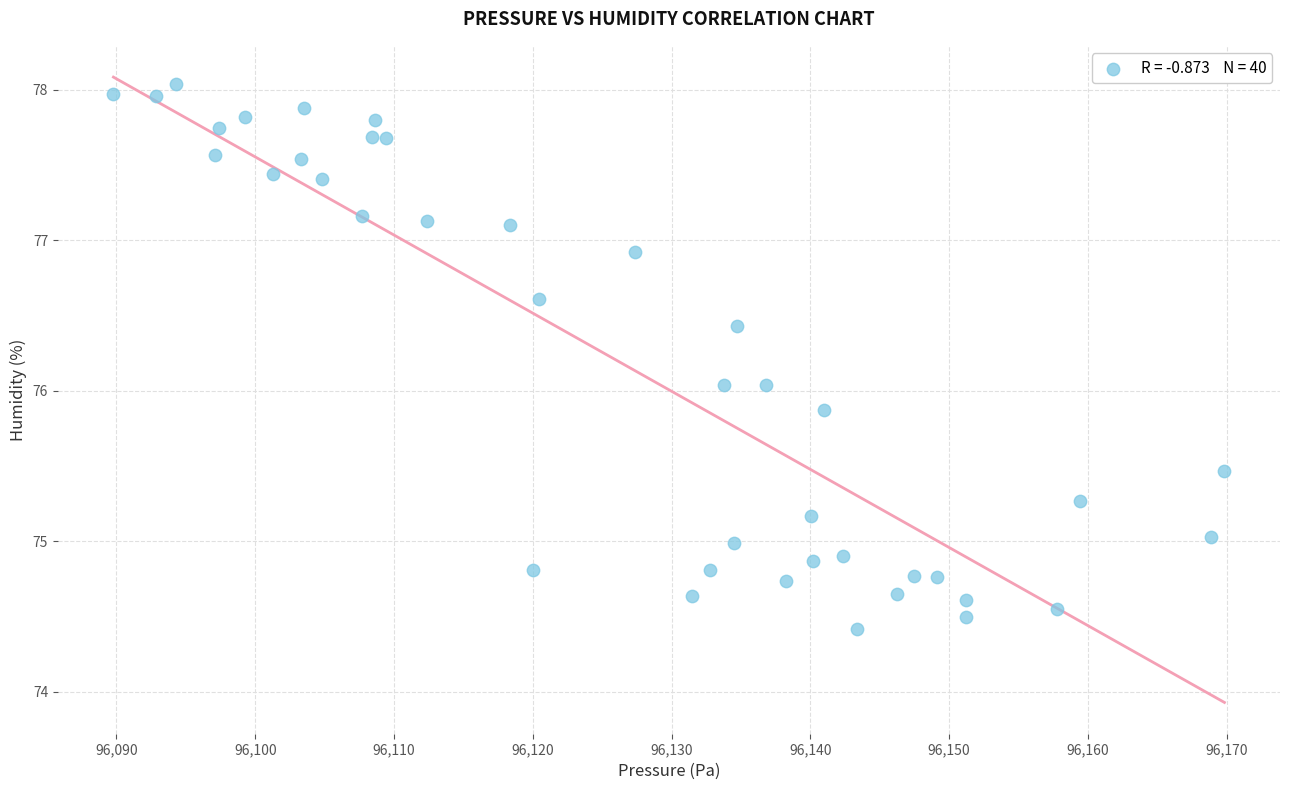

What is the range of Y values (max minus min)?

3.6